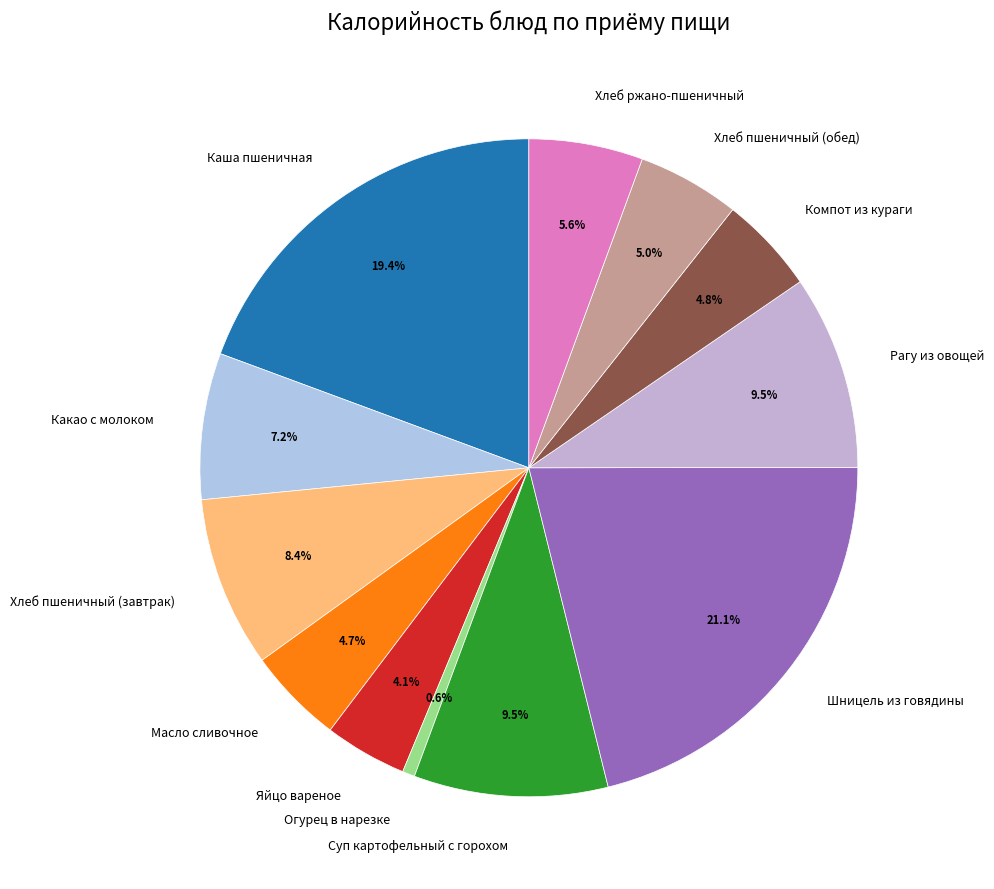

Is Компот из кураги the majority of the pie?

No